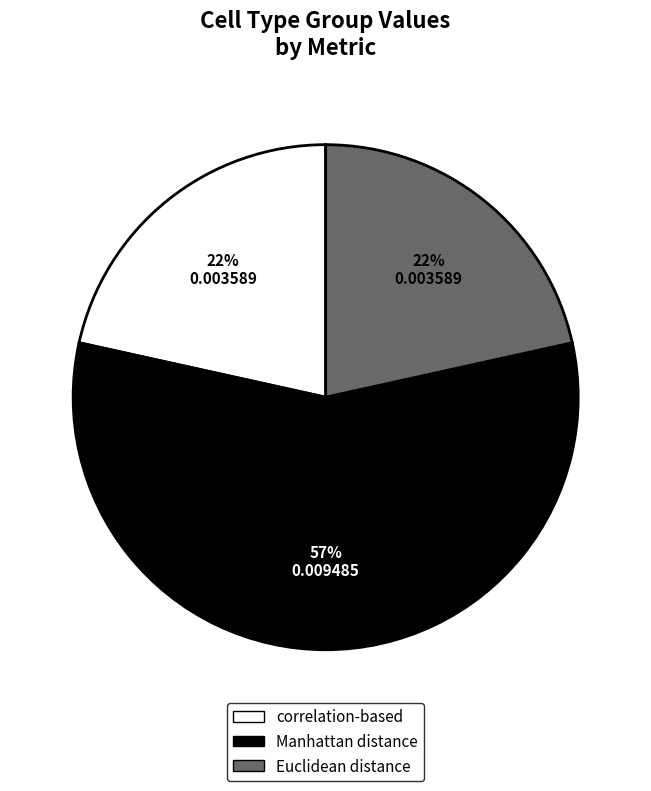

How many slices are in this pie chart?

3